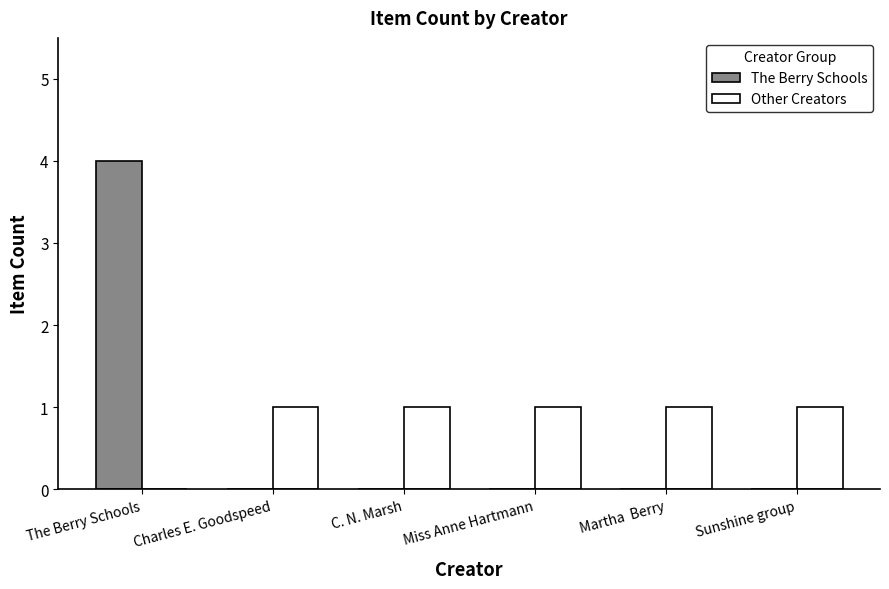

How many groups of bars are there?

6